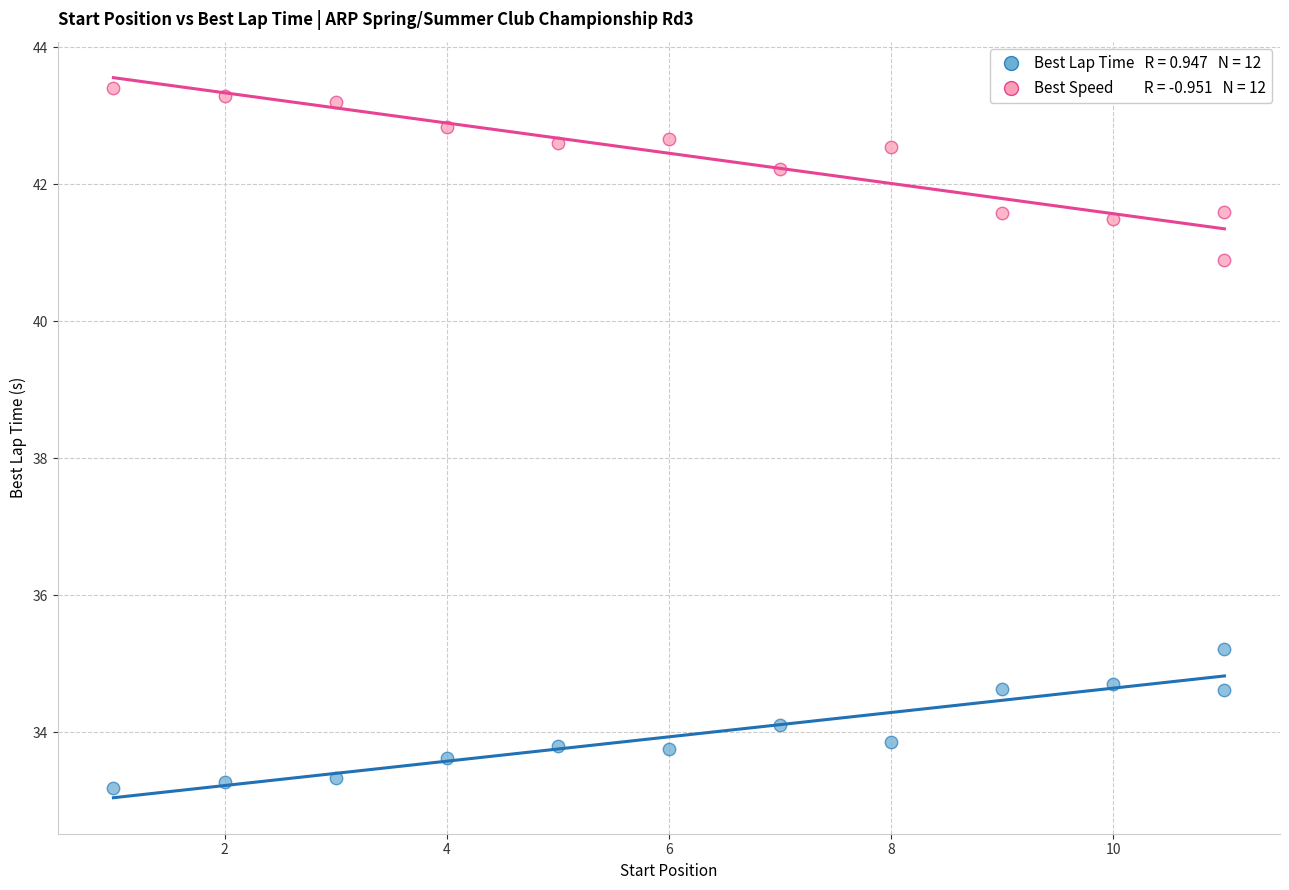

Across all data points, what is the range of X values (max minus min)?

10.0